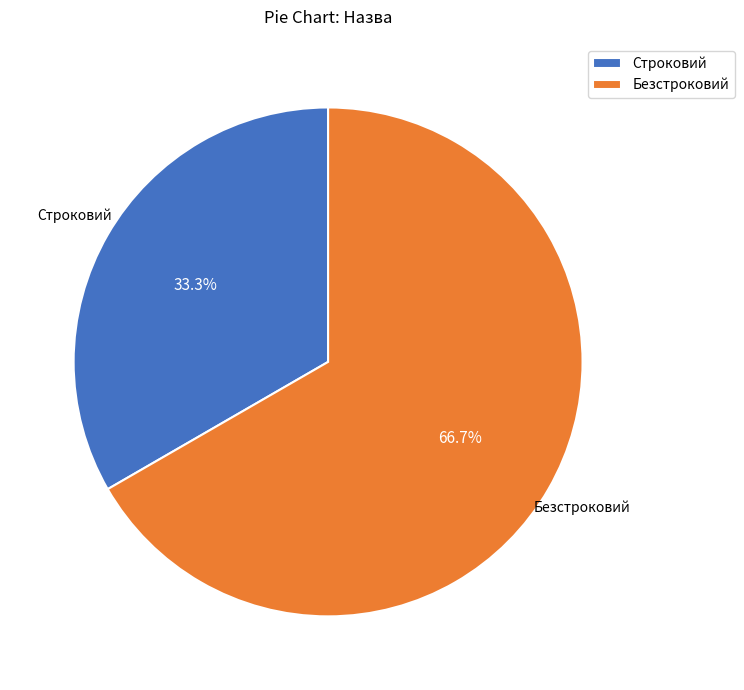

Rank the categories by value from highest to lowest.

Безстроковий, Строковий